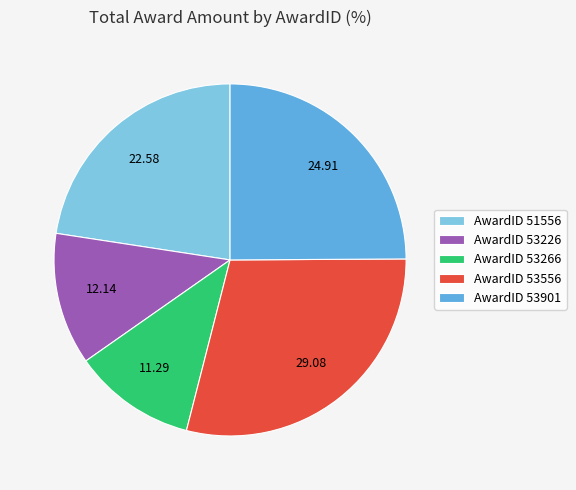

Between AwardID 53266 and AwardID 53901, which is larger?

AwardID 53901